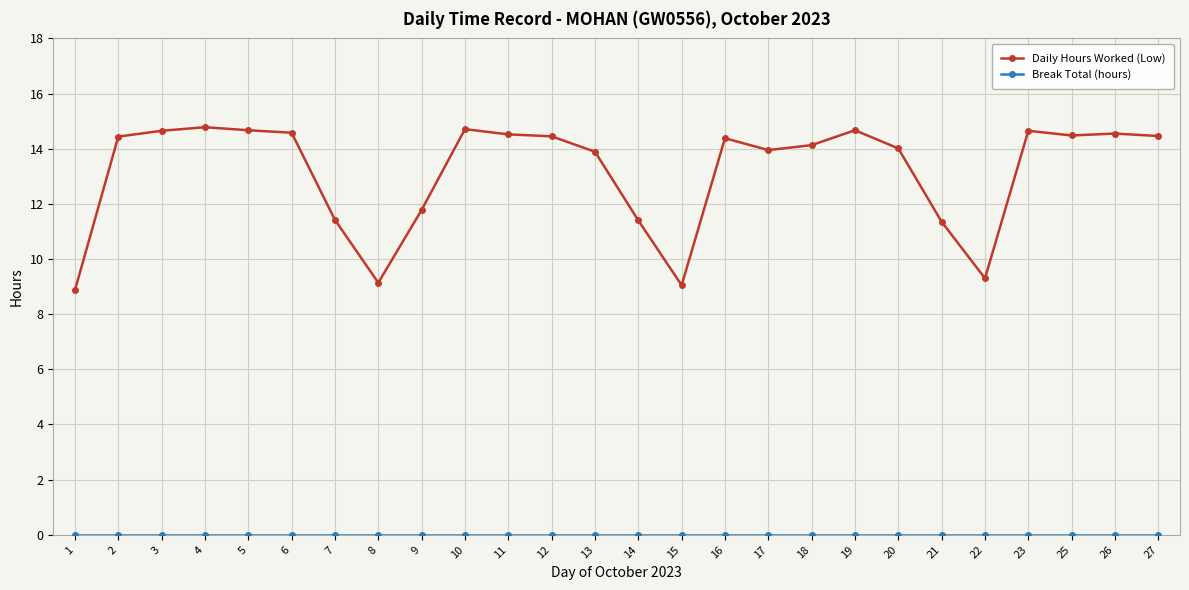

Which series has the largest range (max minus min)?

Daily Hours Worked (Low)